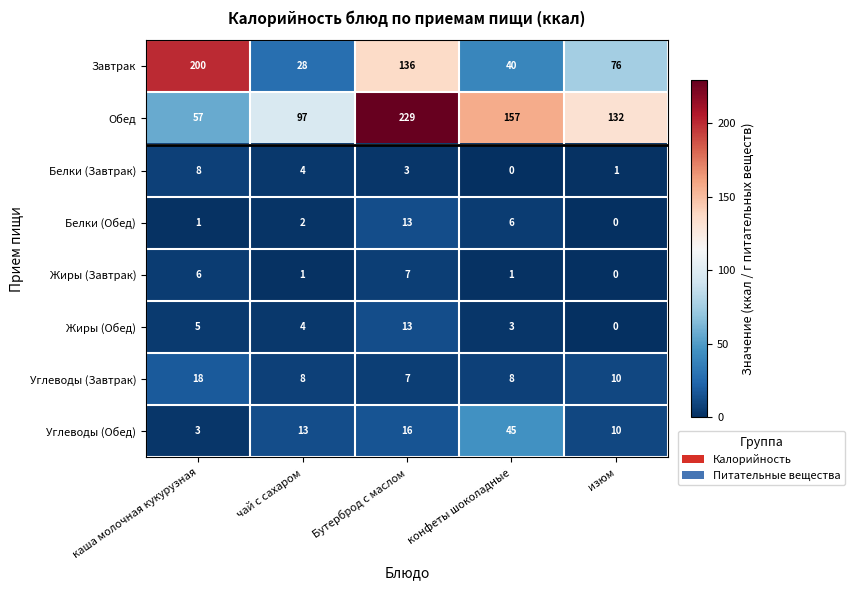

Between каша молочная кукурузная and изюм, which series saw the biggest shift?

Завтрак